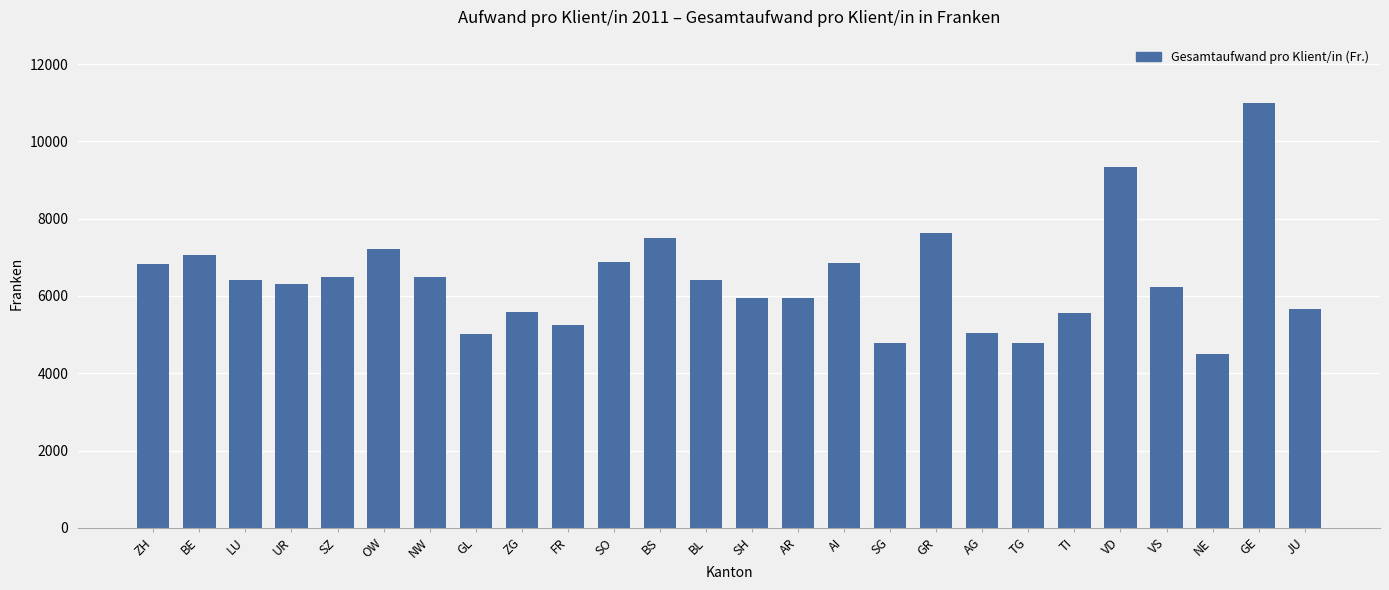

At which category does the chart reach its peak across all series?

GE